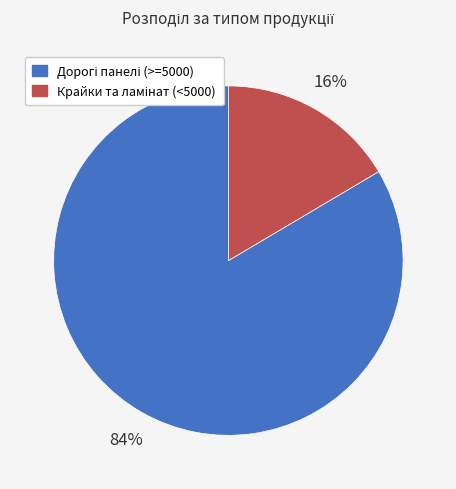

Does any single category account for the majority?

Yes